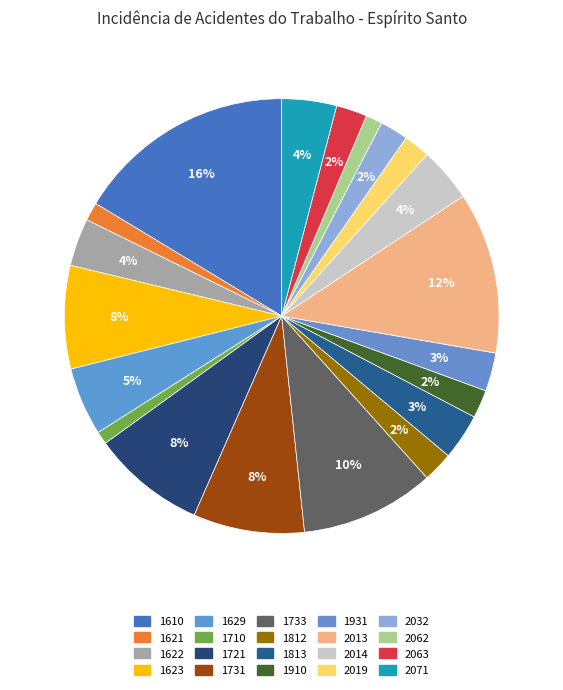

How many slices are in this pie chart?

20